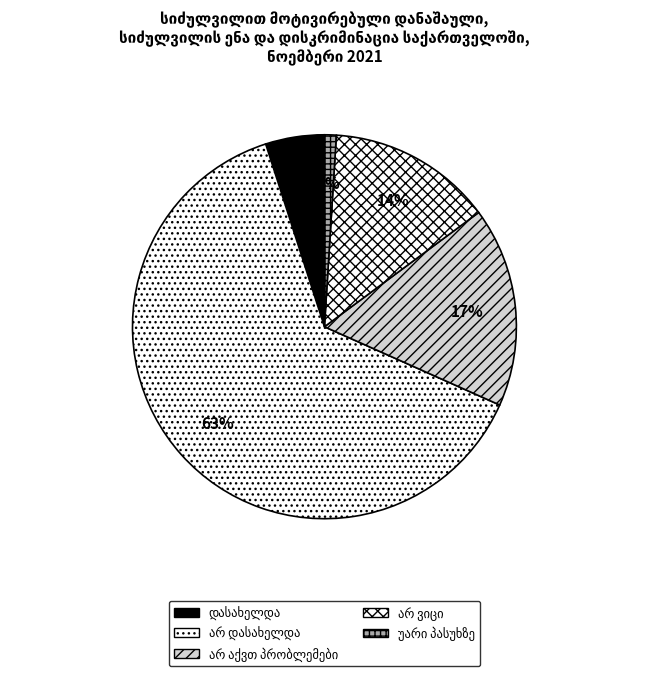

To the nearest percent, what is the average slice percentage?

20%